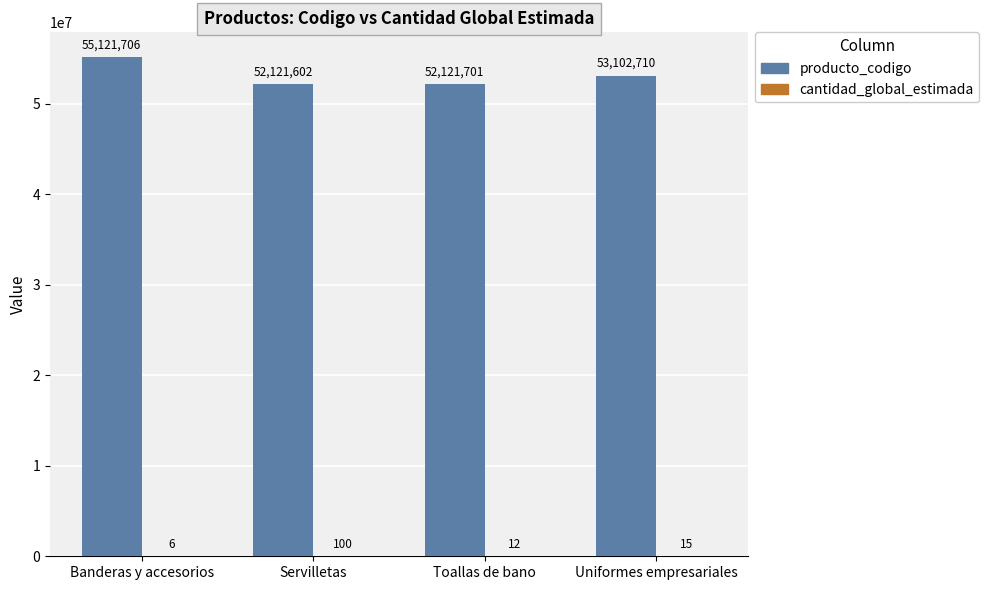

Which label corresponds to the largest value in the chart?

Banderas y accesorios